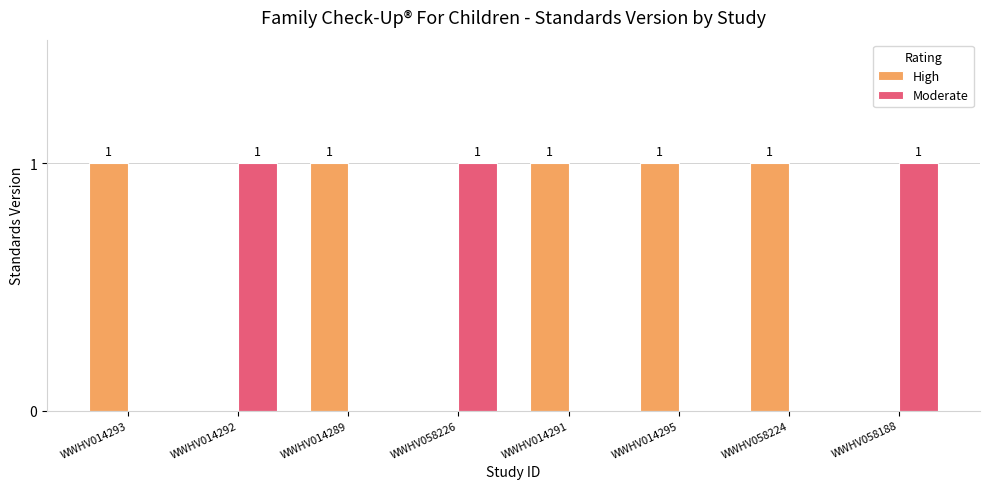

Is the value of Moderate at WWHV014291 greater than the value of High at WWHV014295?

No